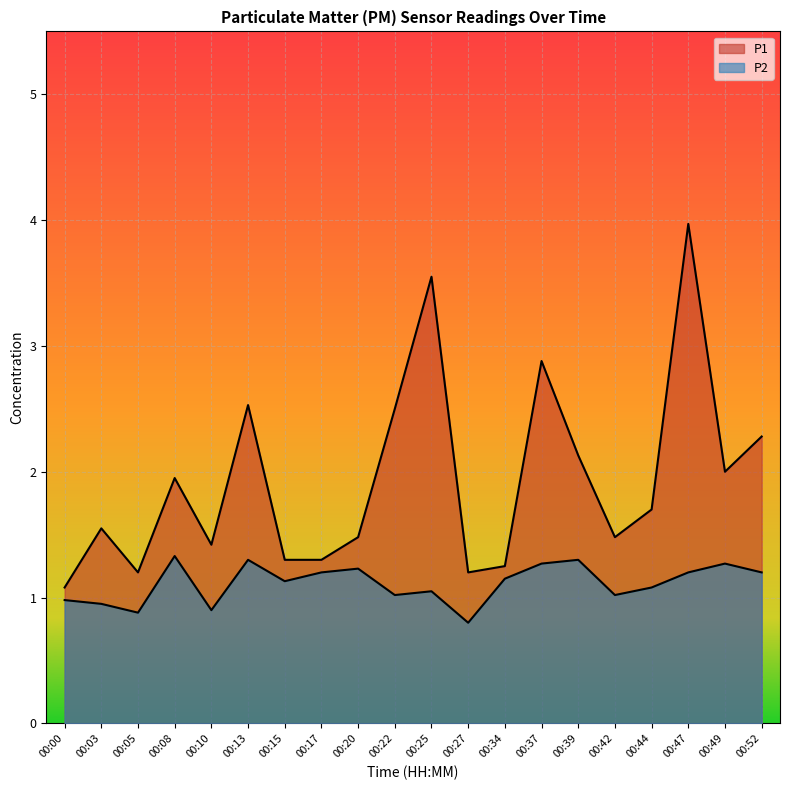

What are all the series names shown in the legend?

P1, P2